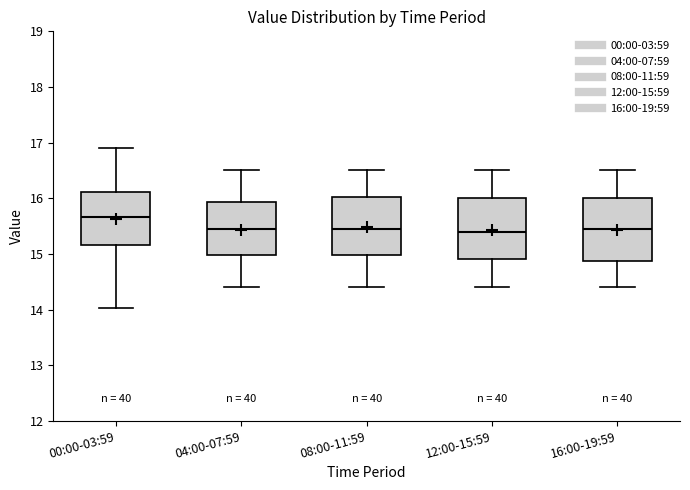

Where does the upper whisker of the box for 12:00-15:59 end on the y-axis? The values are not printed on the chart, so give them approximately, as read against the axis.

16.5